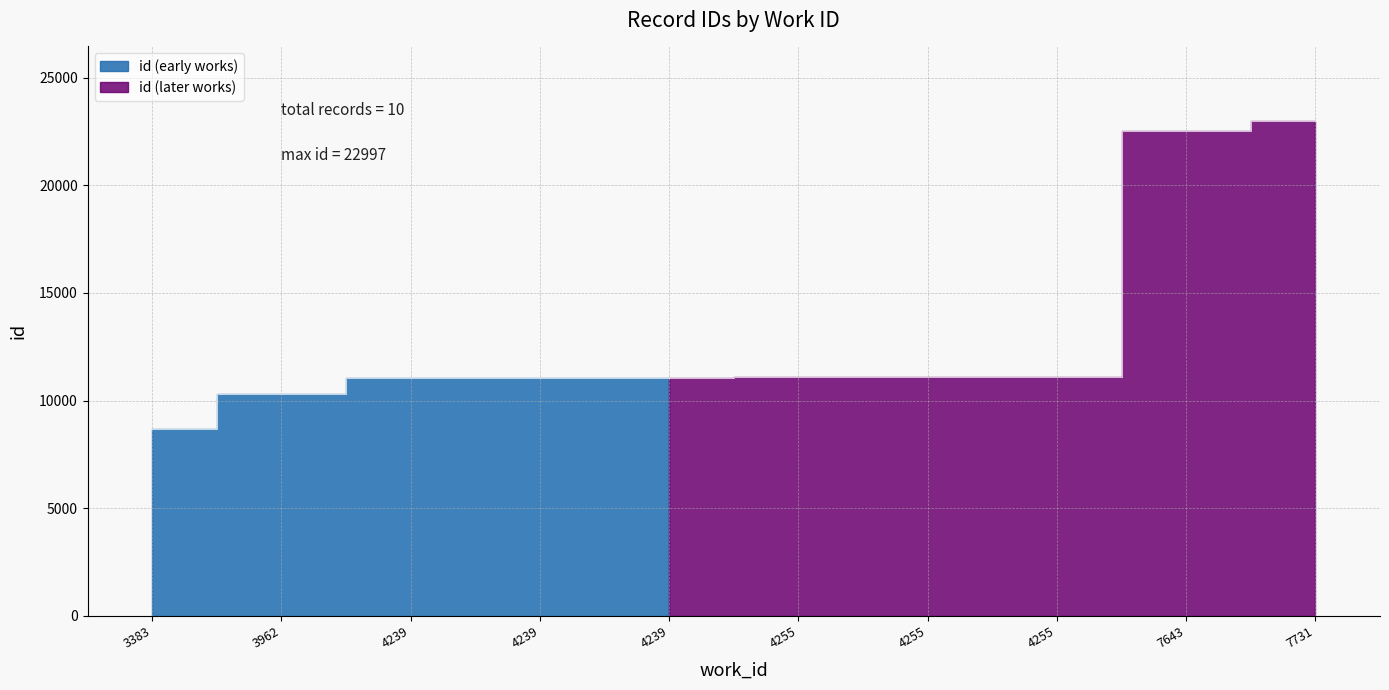

True or false: the data shows 18023 at 3962.

False